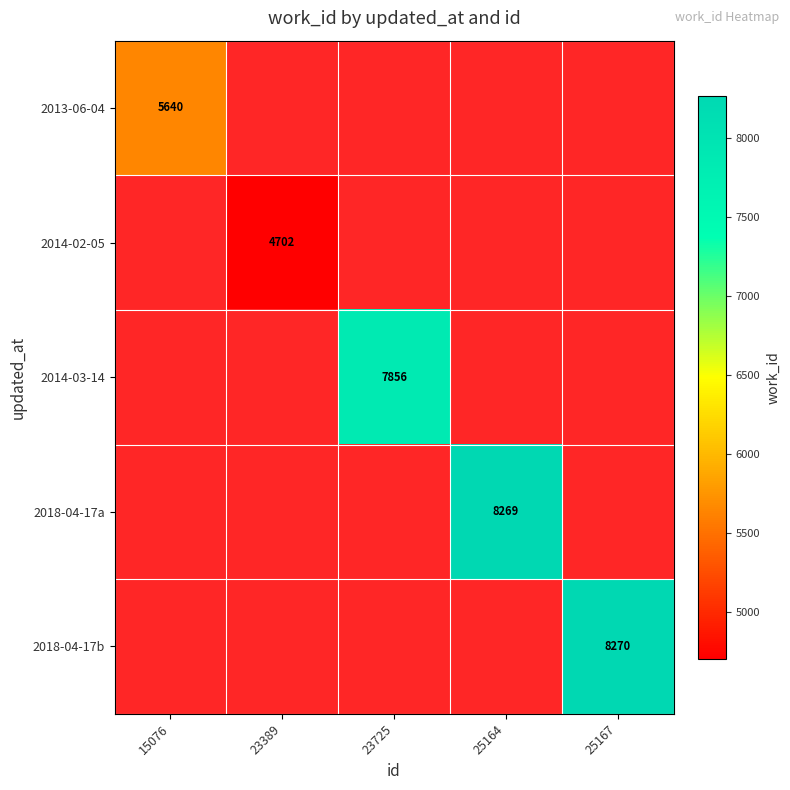

The value of 2018-04-17b at 25167 is 11212. True or false?

False